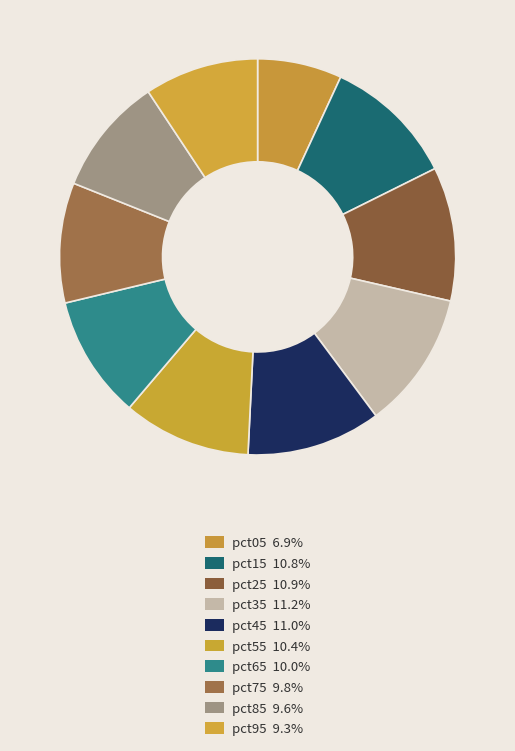

Rank the categories by value from highest to lowest.

pct35, pct45, pct25, pct15, pct55, pct65, pct75, pct85, pct95, pct05